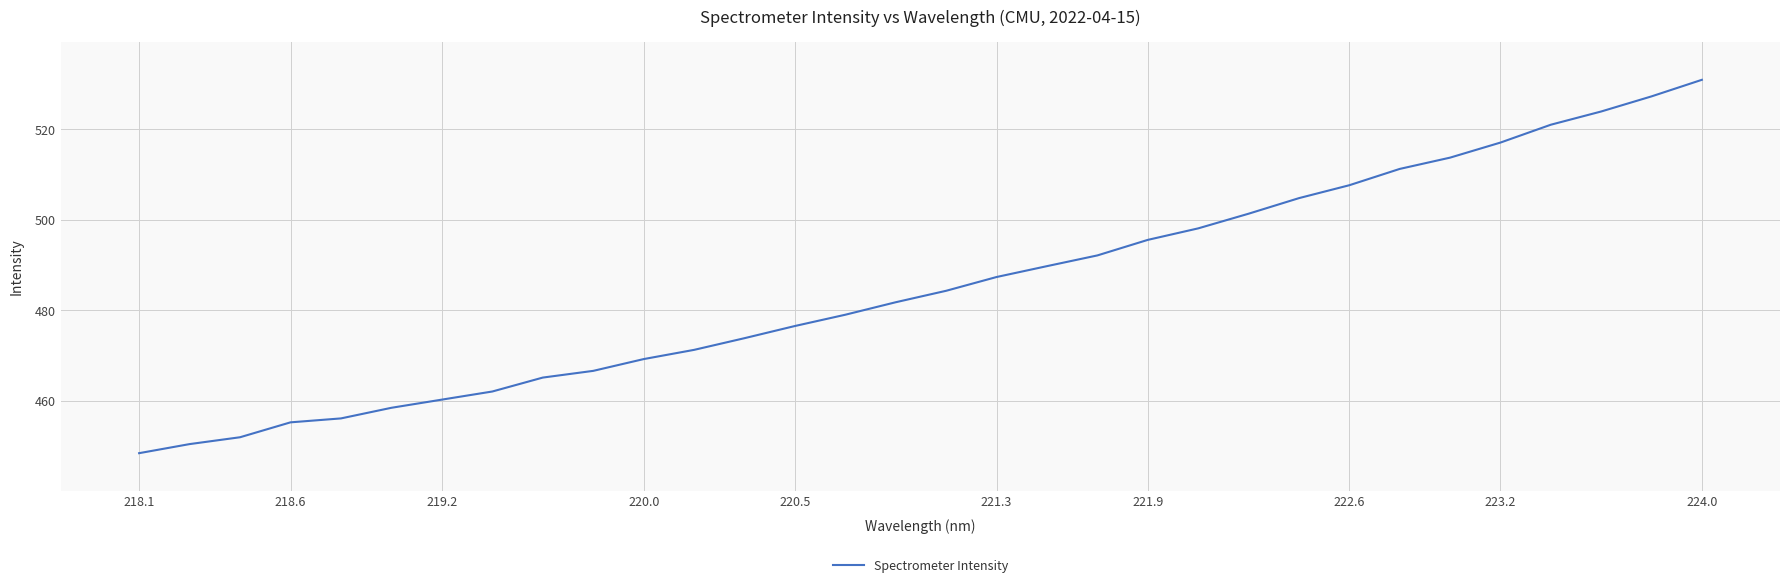

What is the maximum value shown in the chart?

531.0